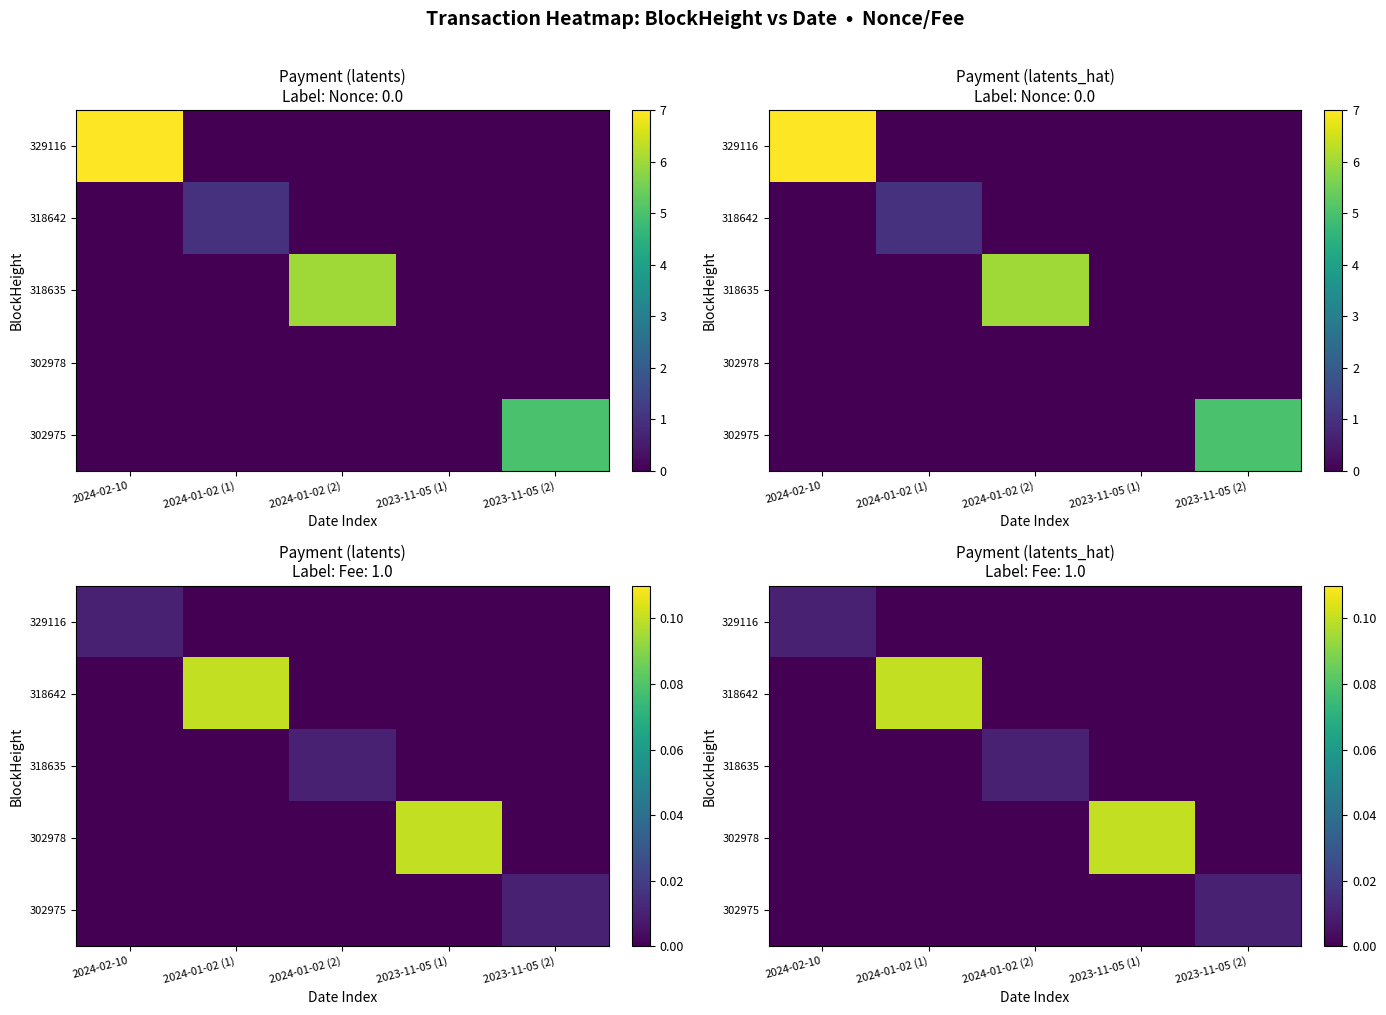

Which category has the lowest value in the 302975 series?

2024-02-10